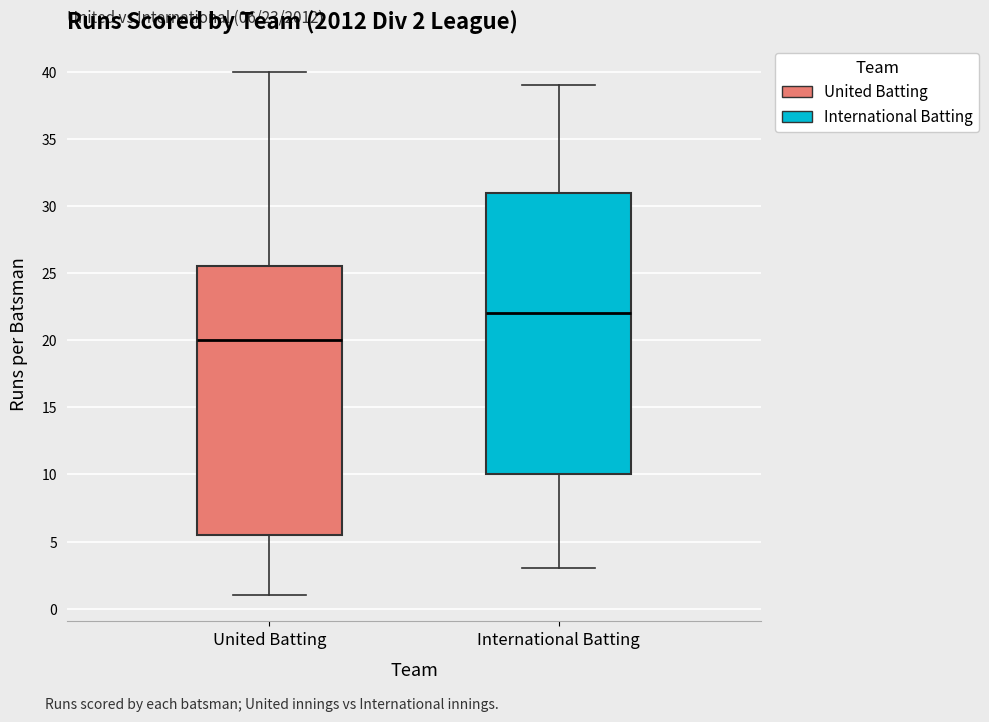

Which box's median line is the lowest?

United Batting